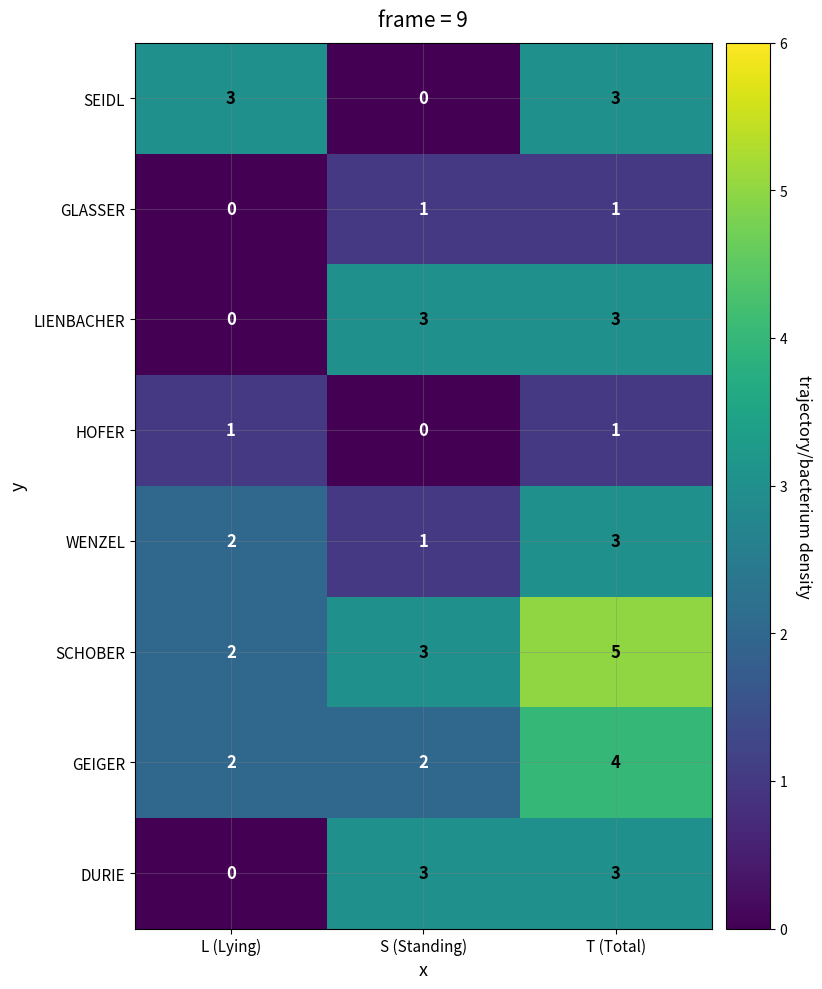

What is the greatest value displayed?

5